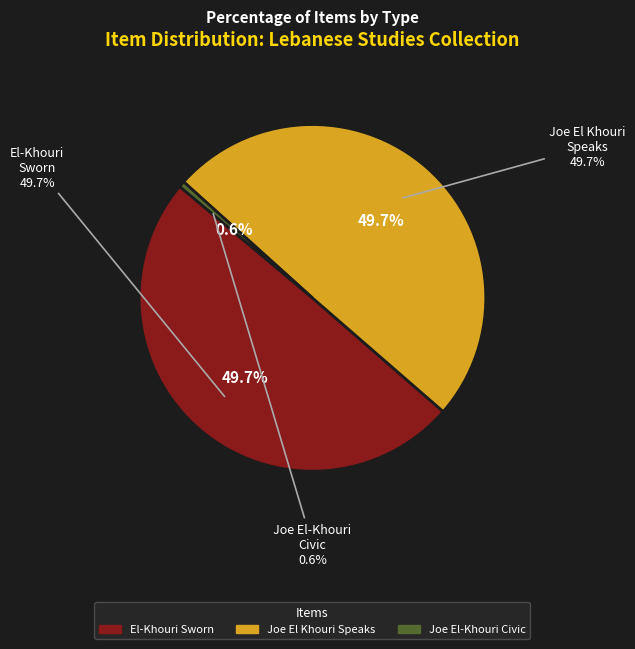

Count the number of slices in the pie.

3